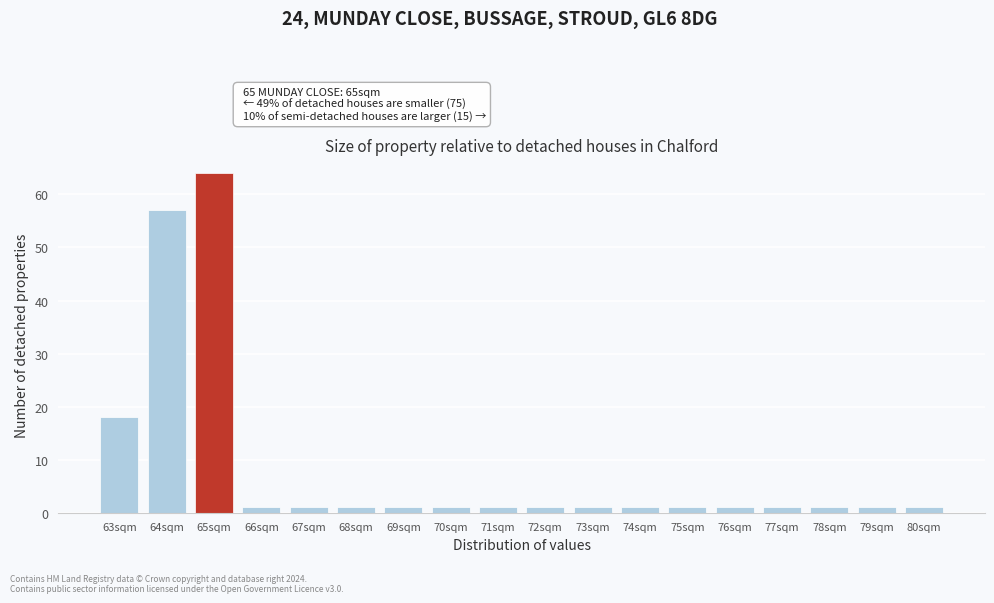

Reading right to left, list all the values displayed in this chart.

80sqm=1	79sqm=1	78sqm=1	77sqm=1	76sqm=1	75sqm=1	74sqm=1	73sqm=1	72sqm=1	71sqm=1	70sqm=1	69sqm=1	68sqm=1	67sqm=1	66sqm=1	65sqm=64	64sqm=57	63sqm=18